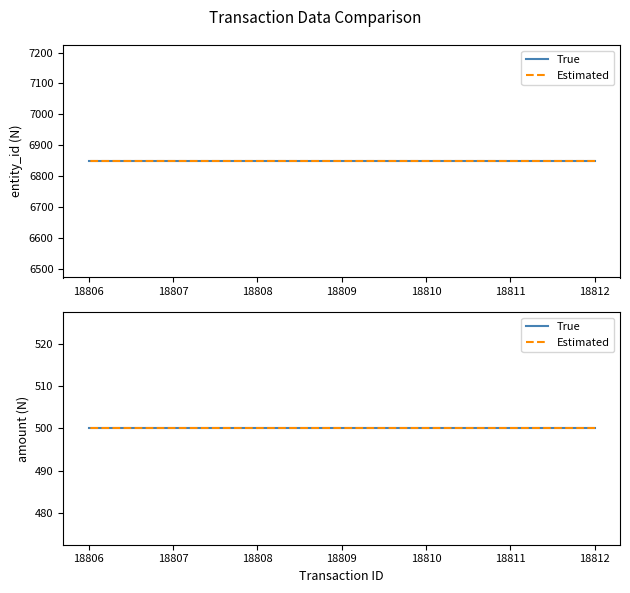

Is it true that amount equals 500 at 18806?

True